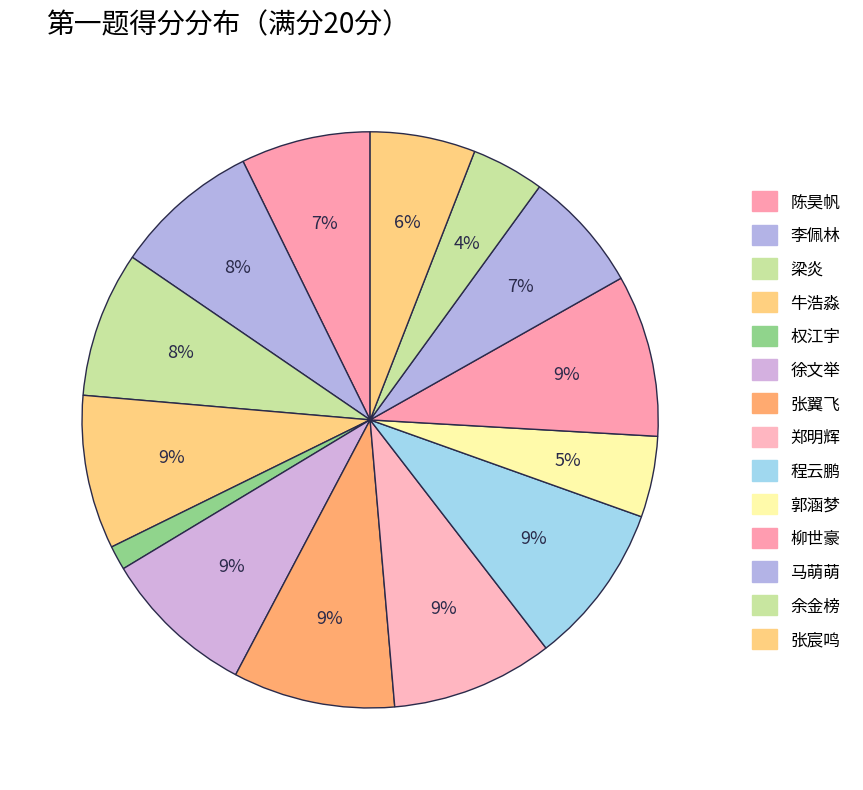

How many slices are in this pie chart?

14